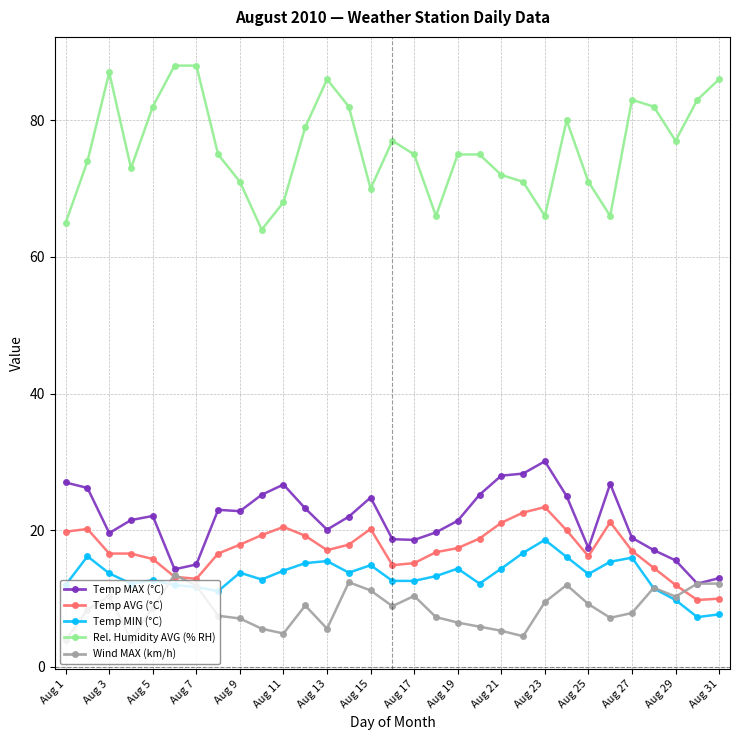

What is the value of the Temp MIN (°C) point at the 26th from the left?

15.4